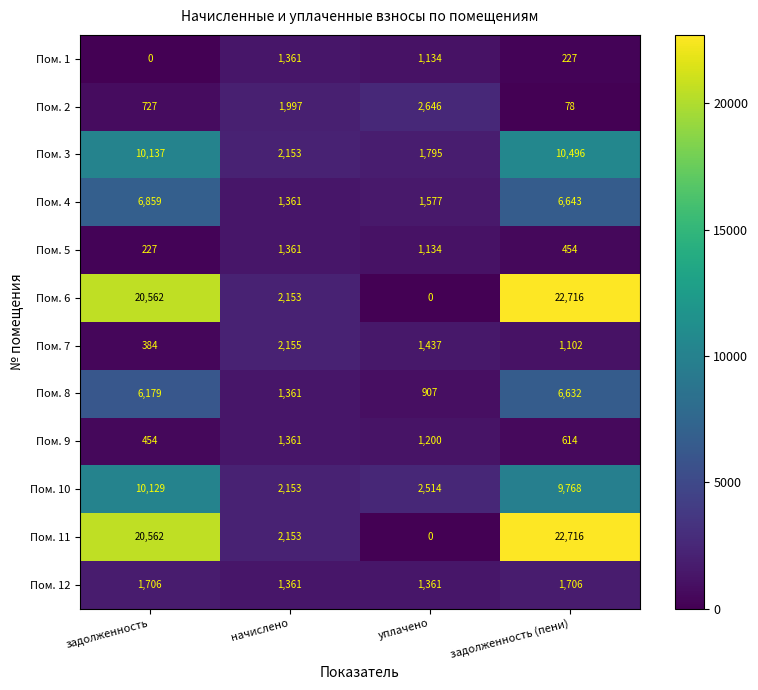

What is the average value of the Пом. 3 series?

6145